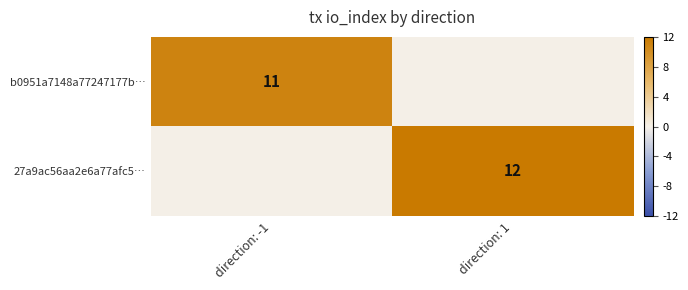

How many data points does each series have?

2